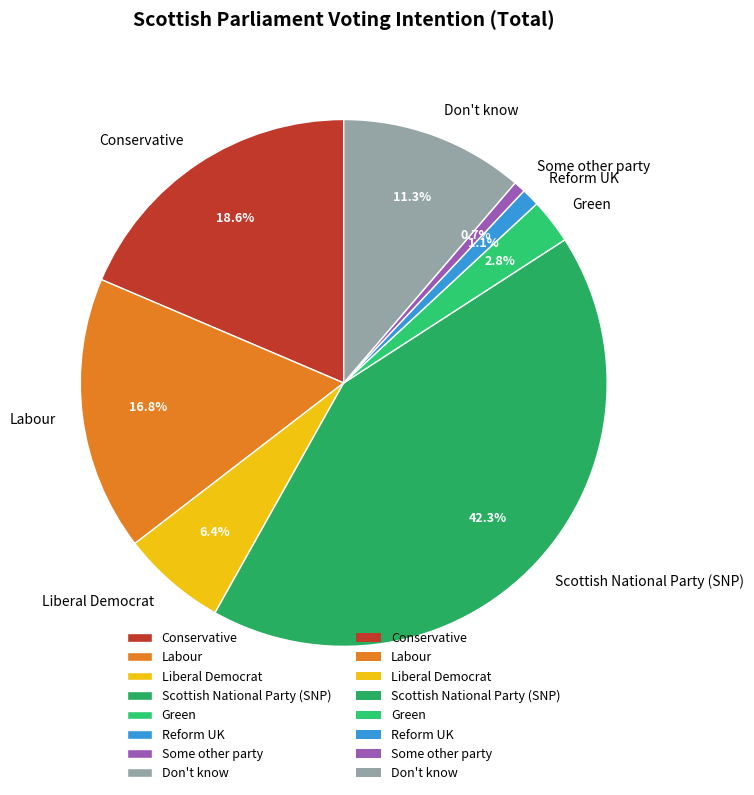

The Green slice represents 3% of the pie. True or false?

True